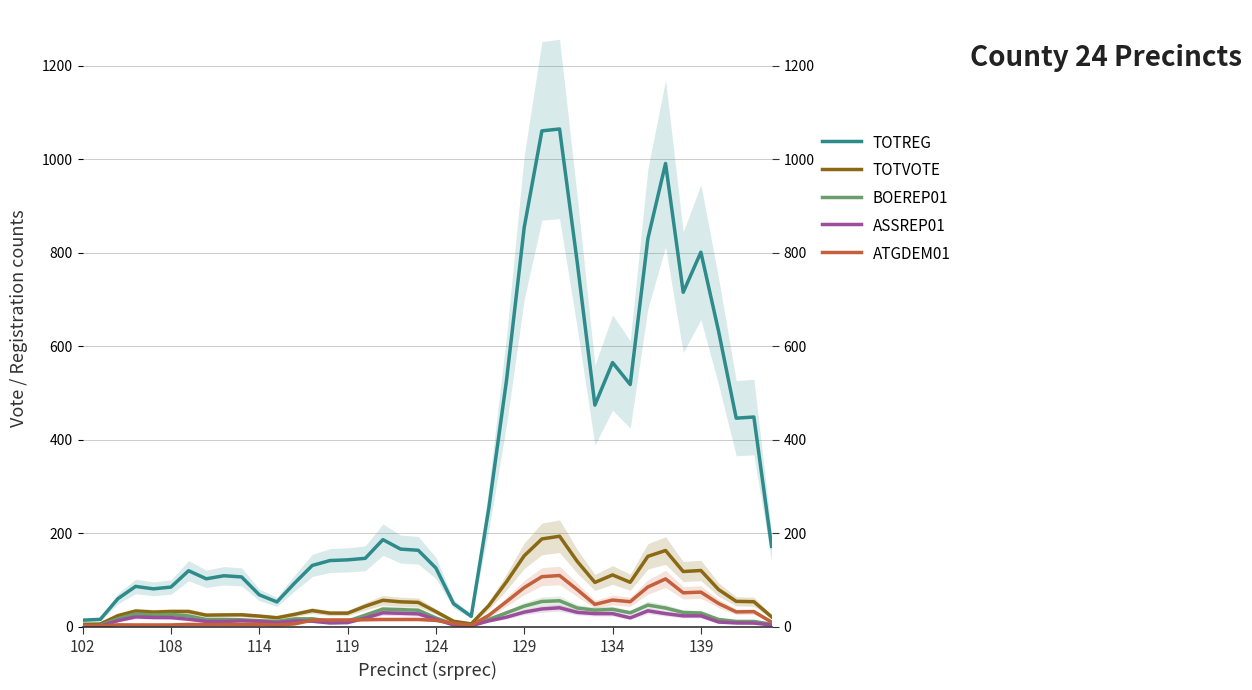

At 13, list the series in order from smallest to largest.

ASSREP01, ATGDEM01, BOEREP01, TOTVOTE, TOTREG